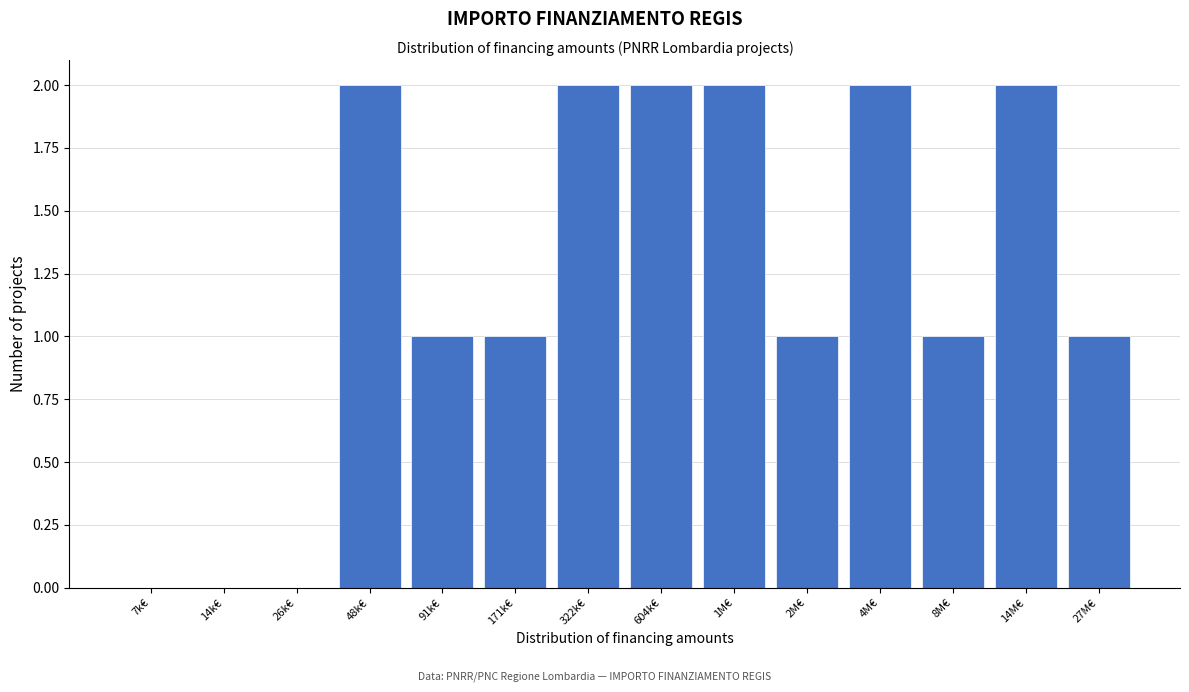

Reading left to right, extract all data points from this chart.

7k€=0	14k€=0	26k€=0	48k€=2	91k€=1	171k€=1	322k€=2	604k€=2	1M€=2	2M€=1	4M€=2	8M€=1	14M€=2	27M€=1